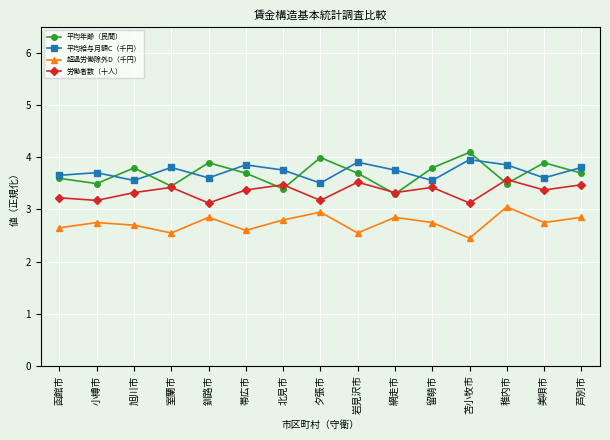

Is the value of 超過労働除外D（千円） at 芦別市 greater than the value of 平均年齢（民間） at 岩見沢市?

No